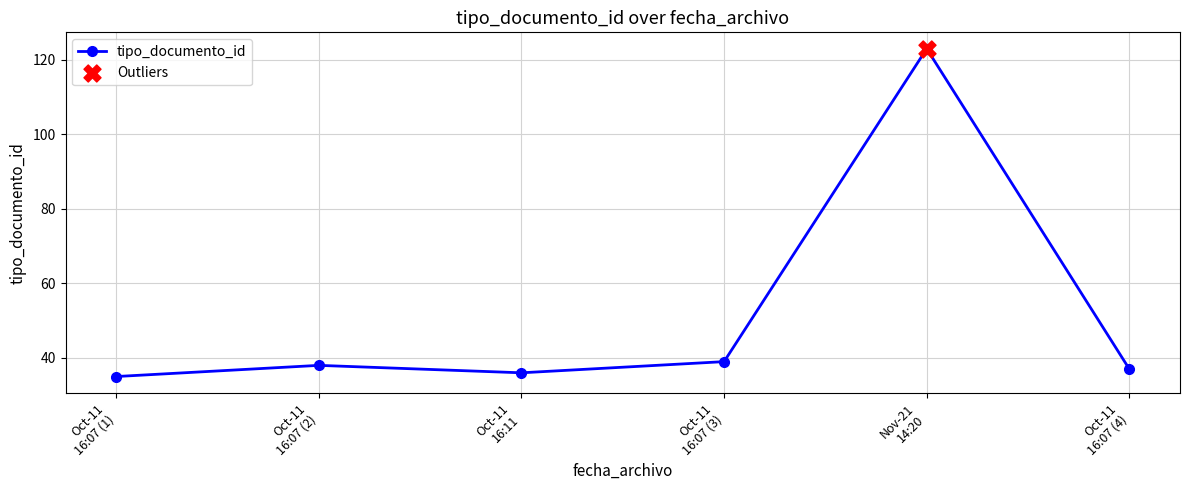

Approximately how many times larger is the value at Oct-11
16:07 (3) compared to Oct-11
16:07 (2)?

1.0